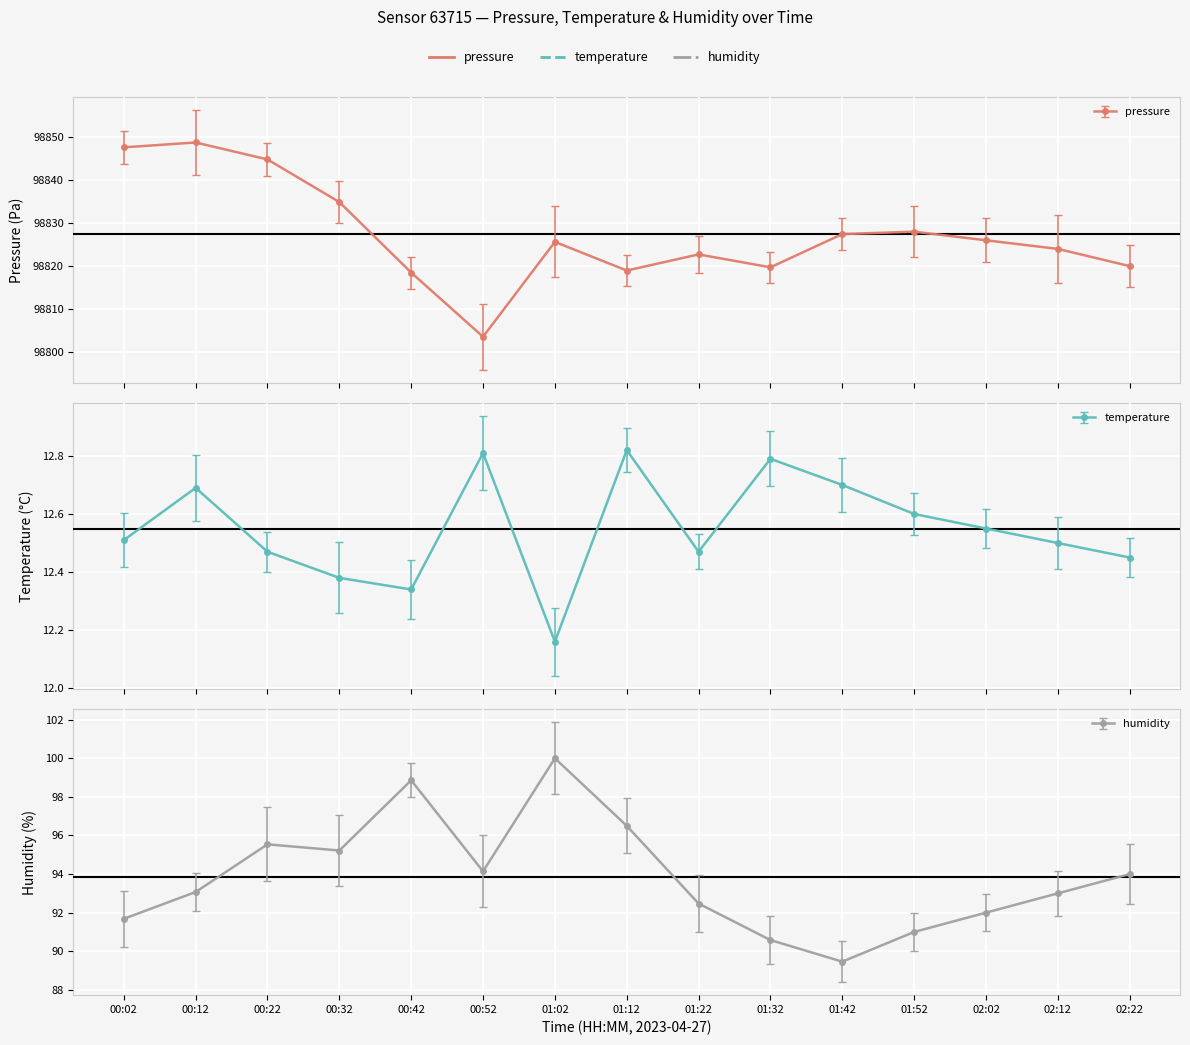

The value of humidity at 02:02 is 92.0. True or false?

True